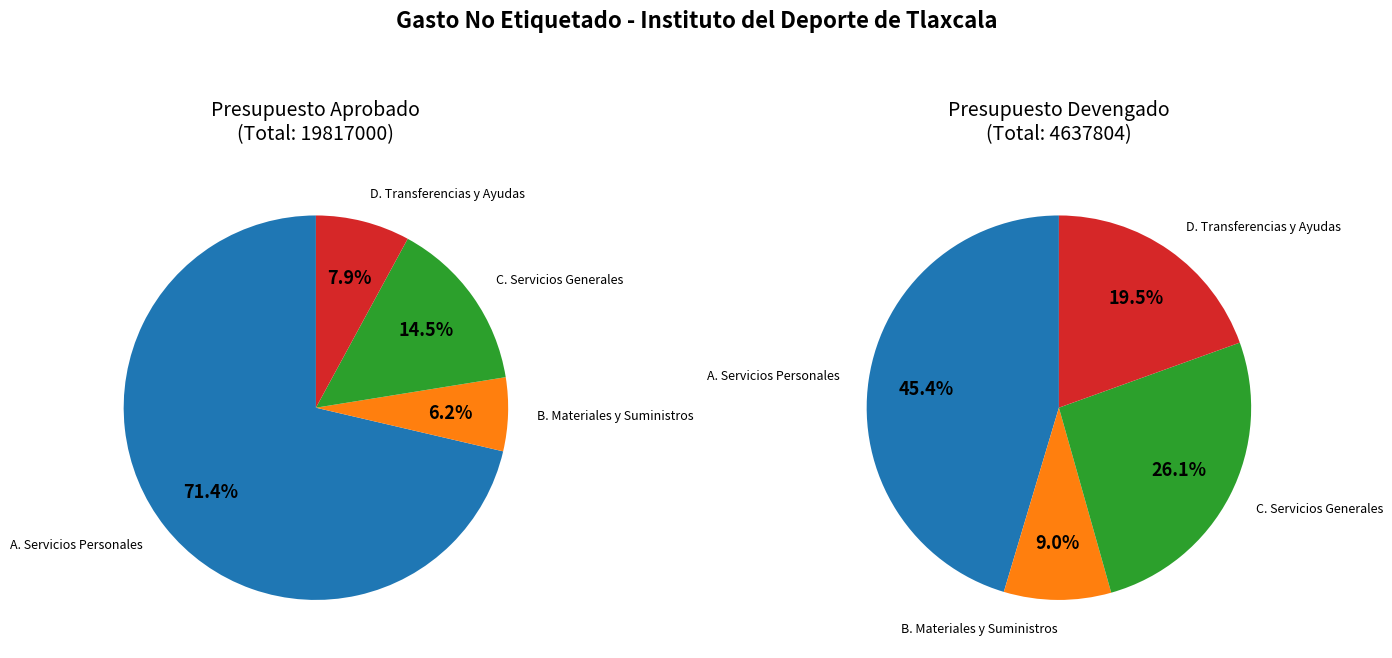

Which category accounts for the majority?

A. Servicios Personales